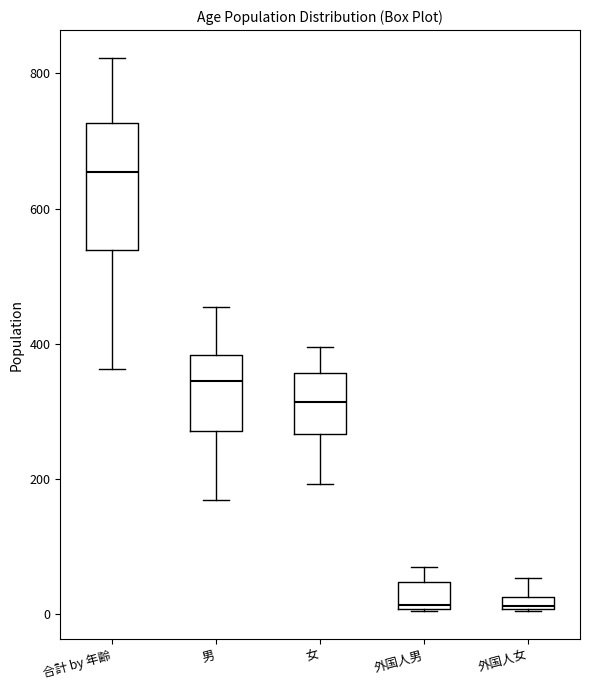

Which box is the tallest, from its lower edge to its upper edge?

合計 by 年齢